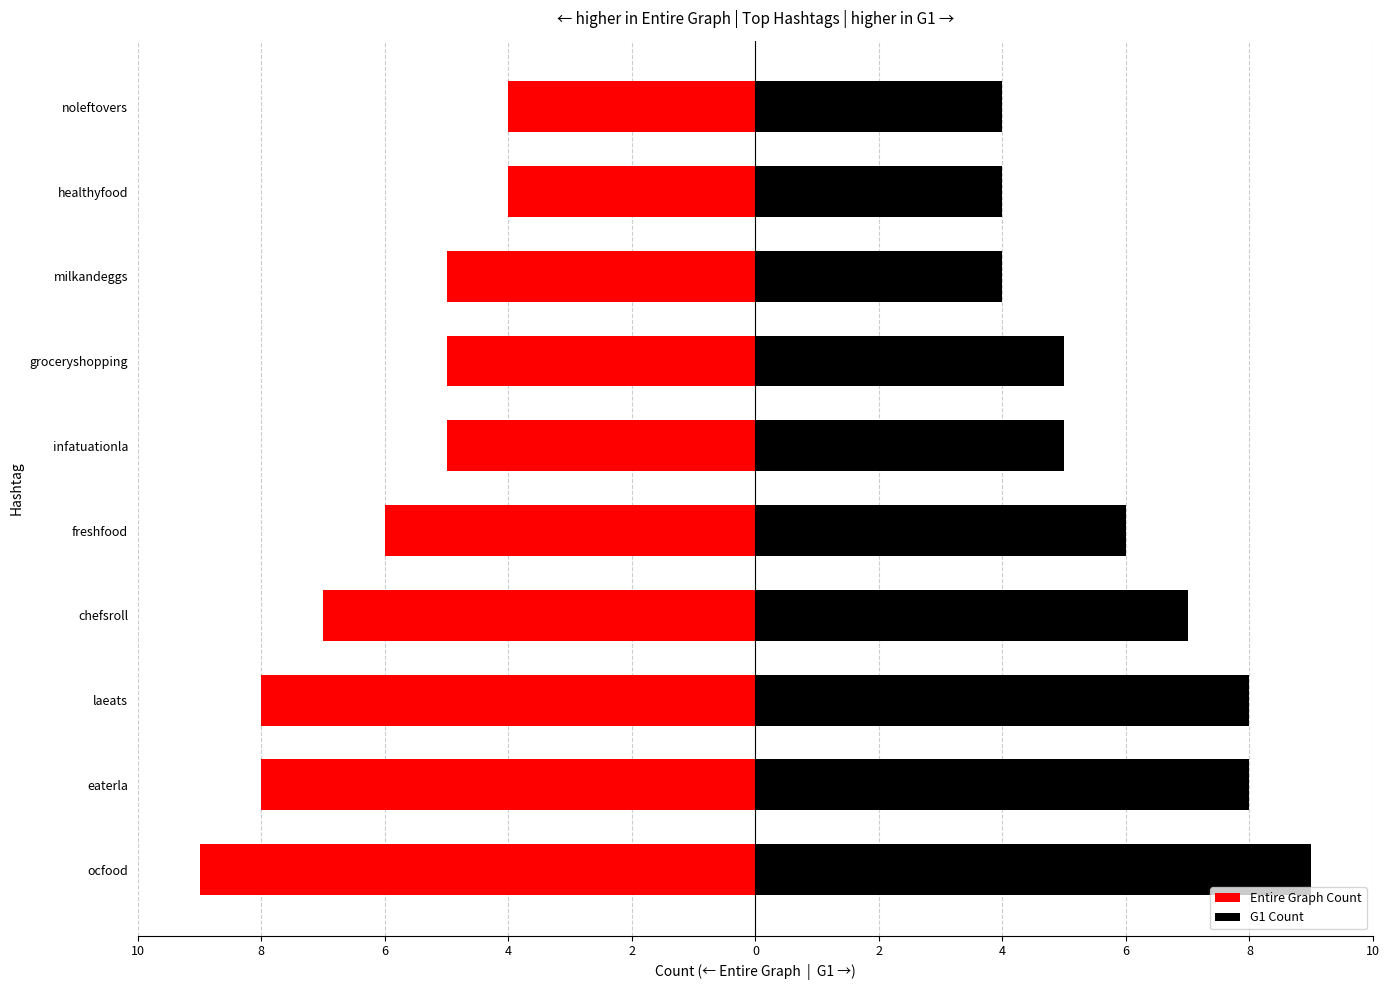

What is the difference between the second highest and second lowest values in the G1 Count series?

4